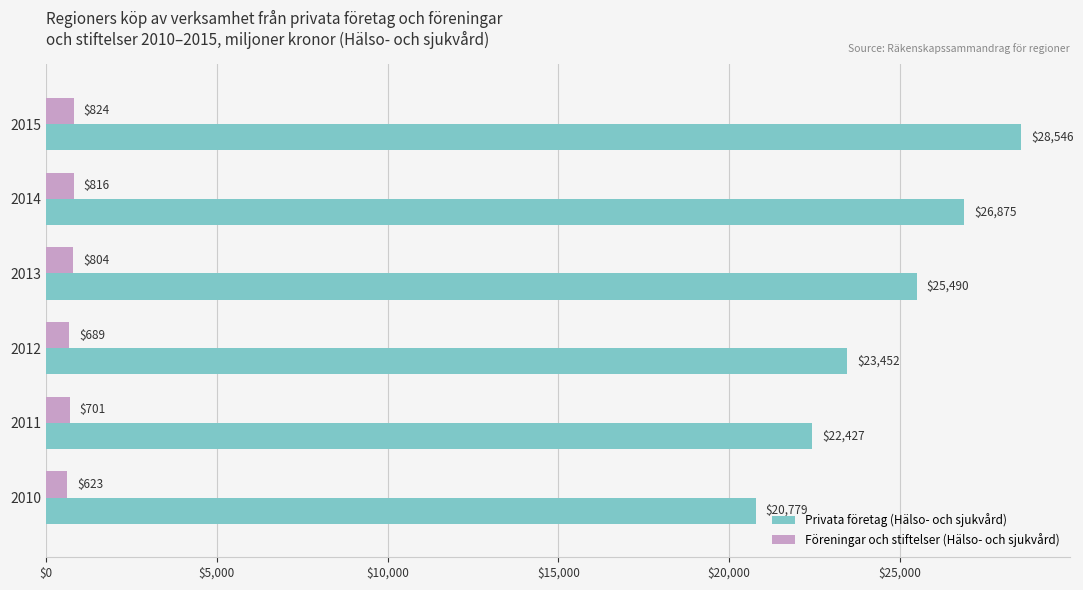

List the labels in order of Privata företag (Hälso- och sjukvård) value, smallest first.

2010, 2011, 2012, 2013, 2014, 2015